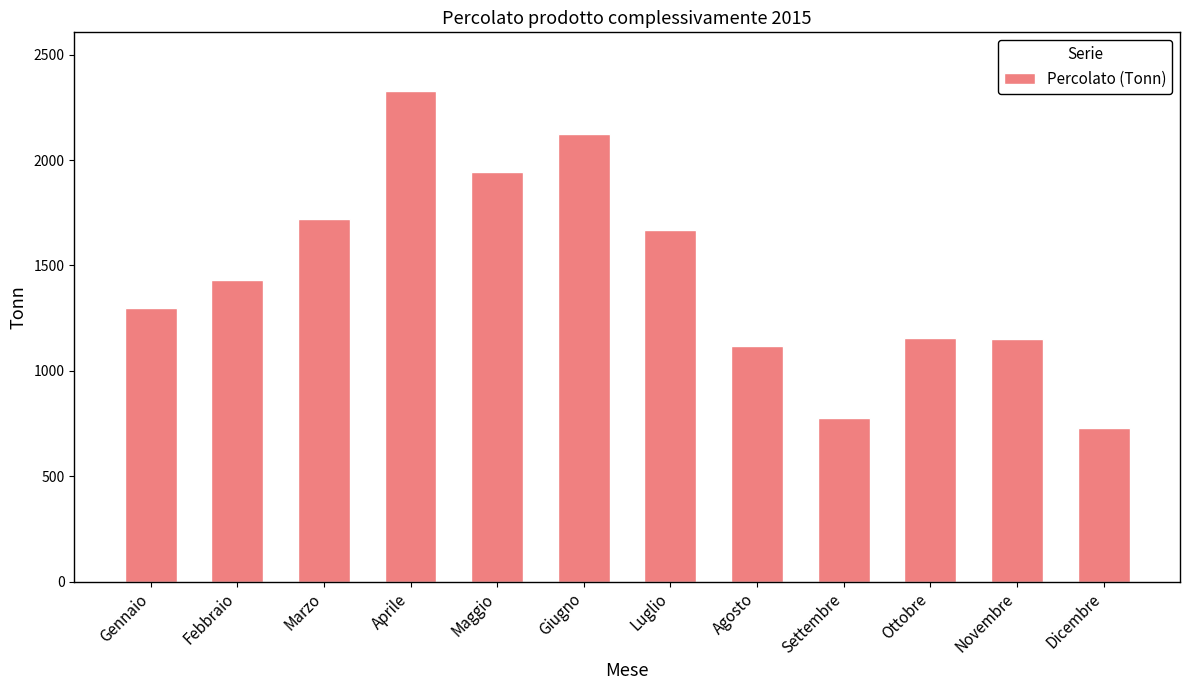

Count the number of categories in the chart.

12